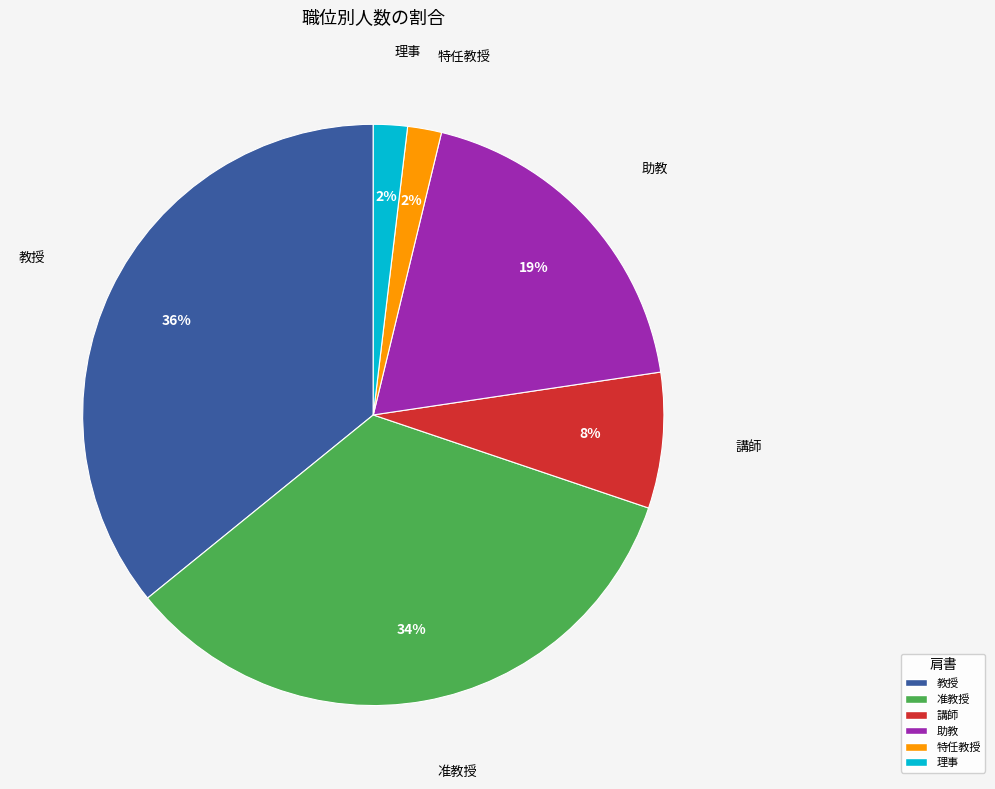

Is there a majority slice in this chart?

No